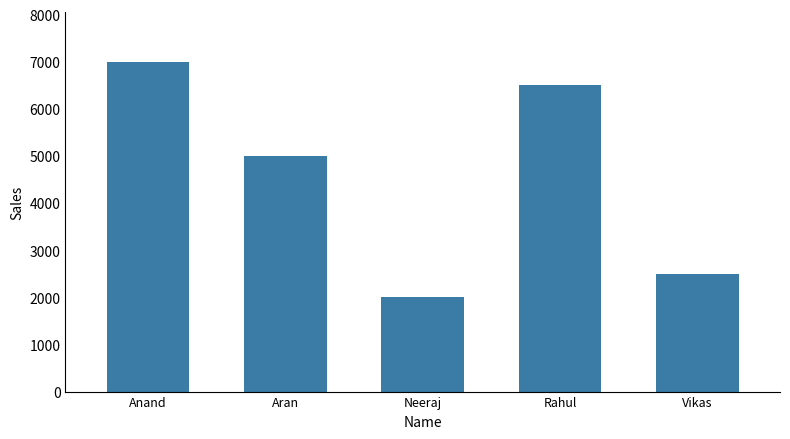

How many categories are shown in the chart?

5